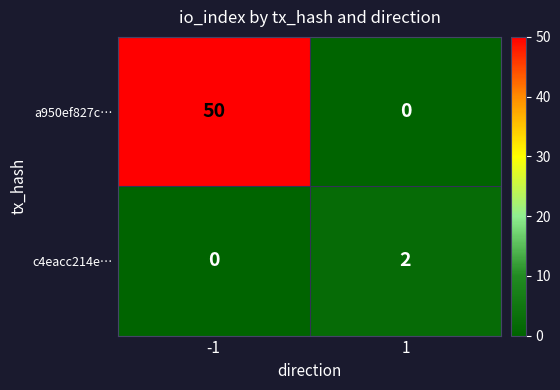

What is the average value of the a950ef827c… series?

25